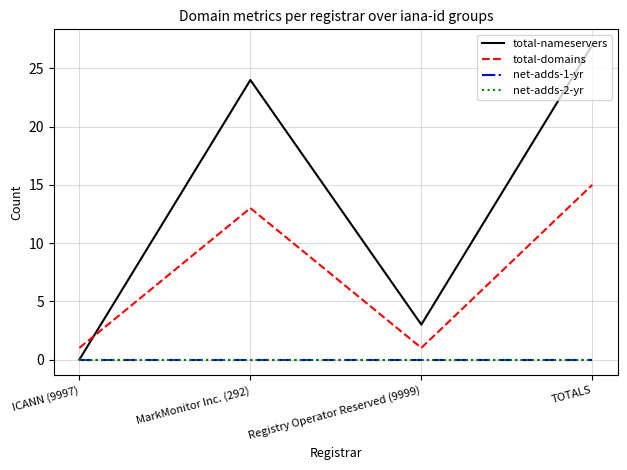

True or false: net-adds-2-yr and total-domains intersect in this chart.

False